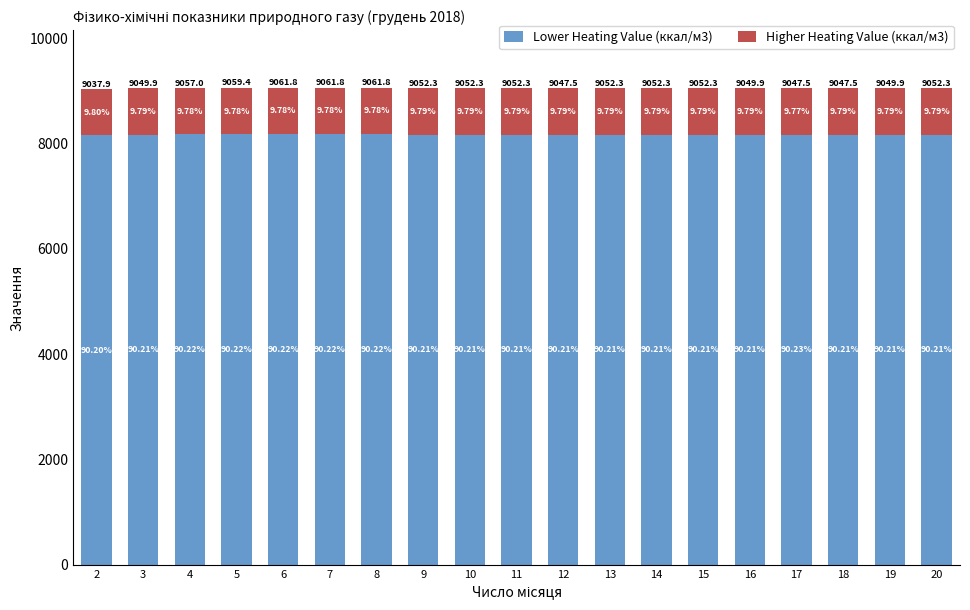

What is the sum of all Higher Heating Value (ккал/м3) values?

16833.9